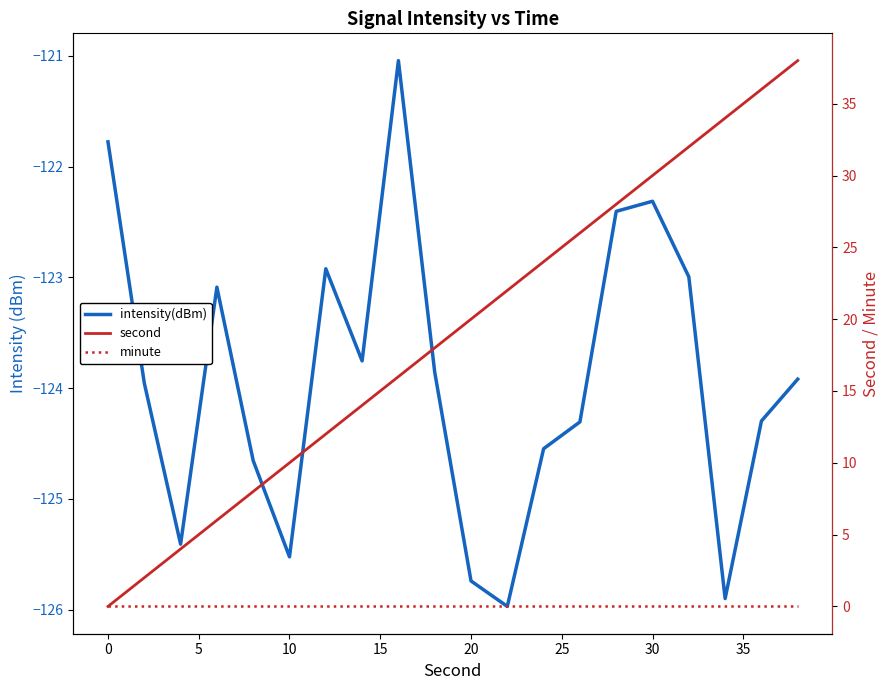

The value of minute at 30 is 0.0. True or false?

True